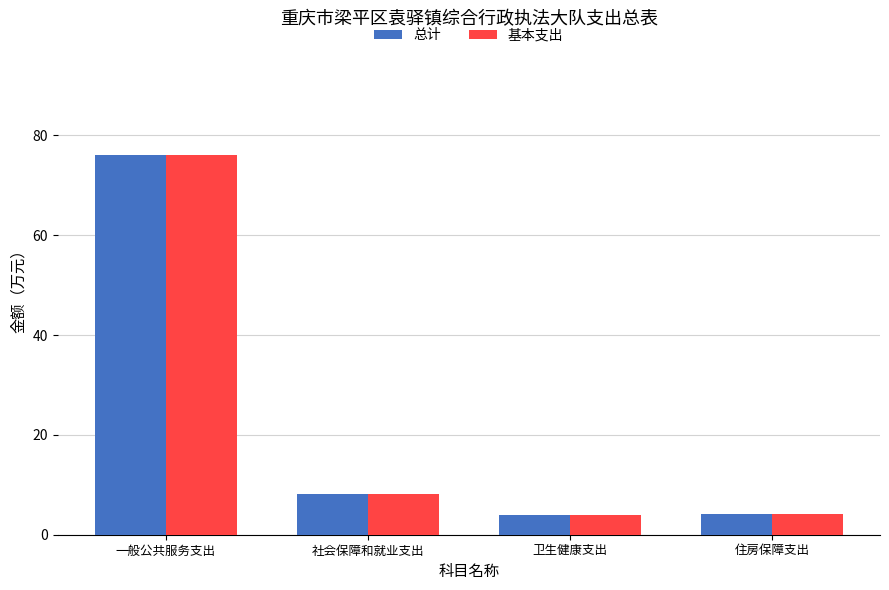

What are all the series names shown in the legend?

总计, 基本支出